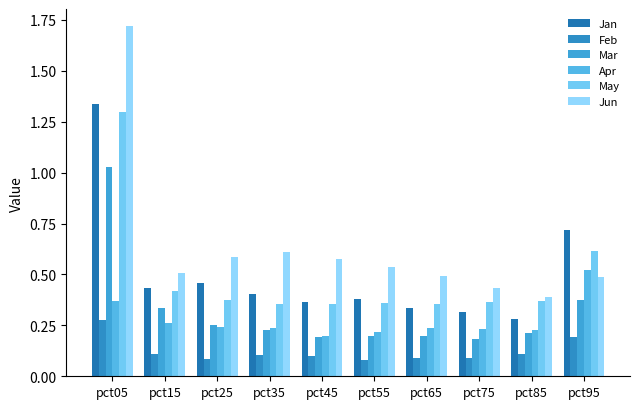

Are the bars grouped side by side (vs. stacked)?

Yes